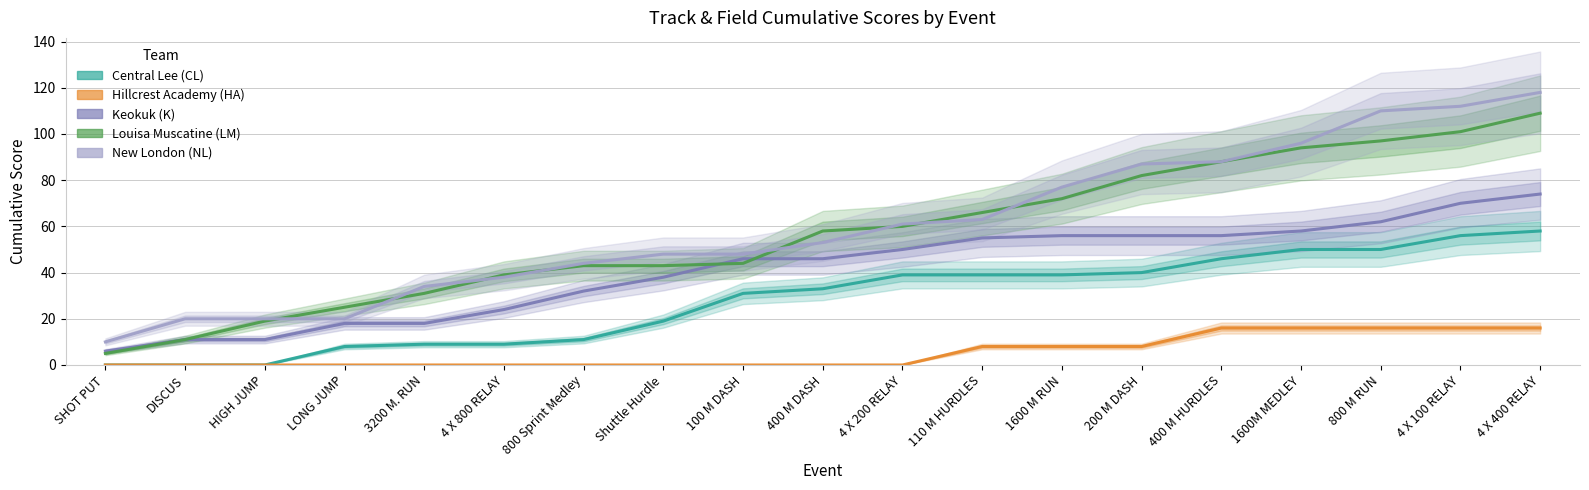

Where does the Louisa Muscatine (LM) series first go above 58?

4 X 200 RELAY